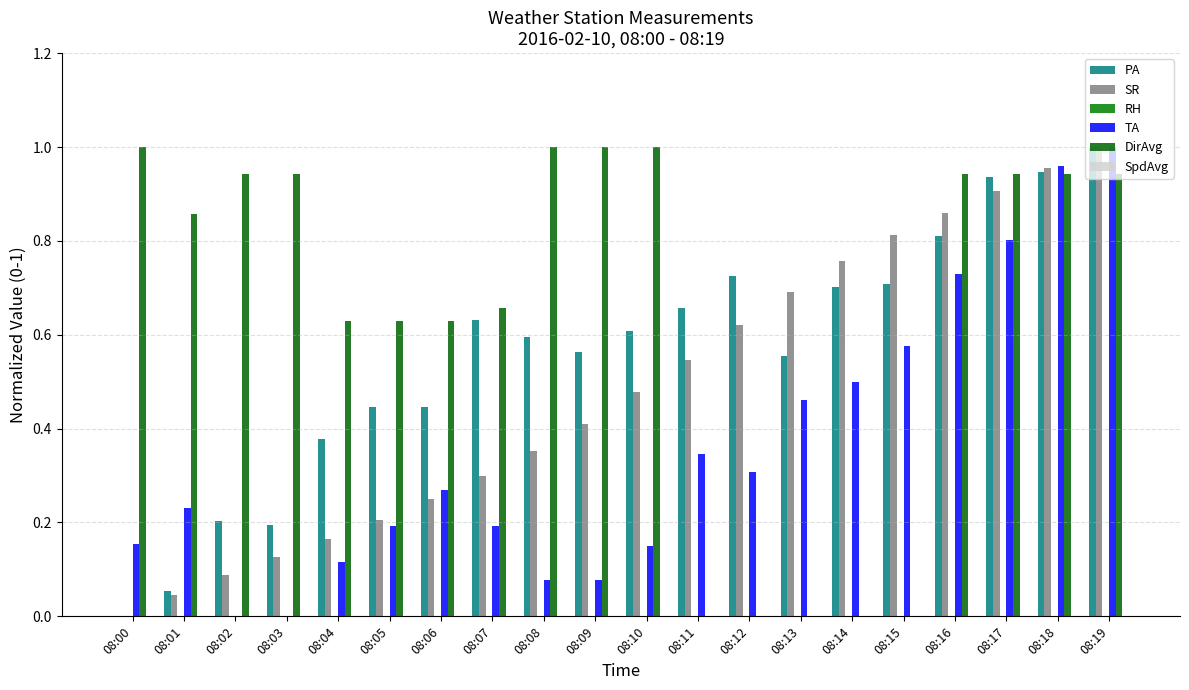

The value of DirAvg at 08:19 is 0.4. True or false?

False